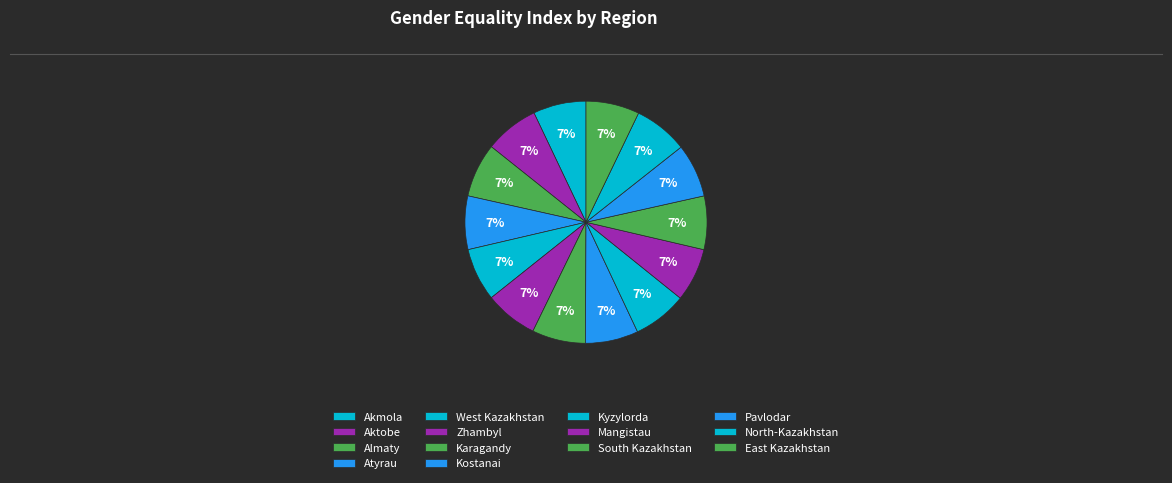

To the nearest percent, what is the combined percentage of West Kazakhstan and Akmola?

14%